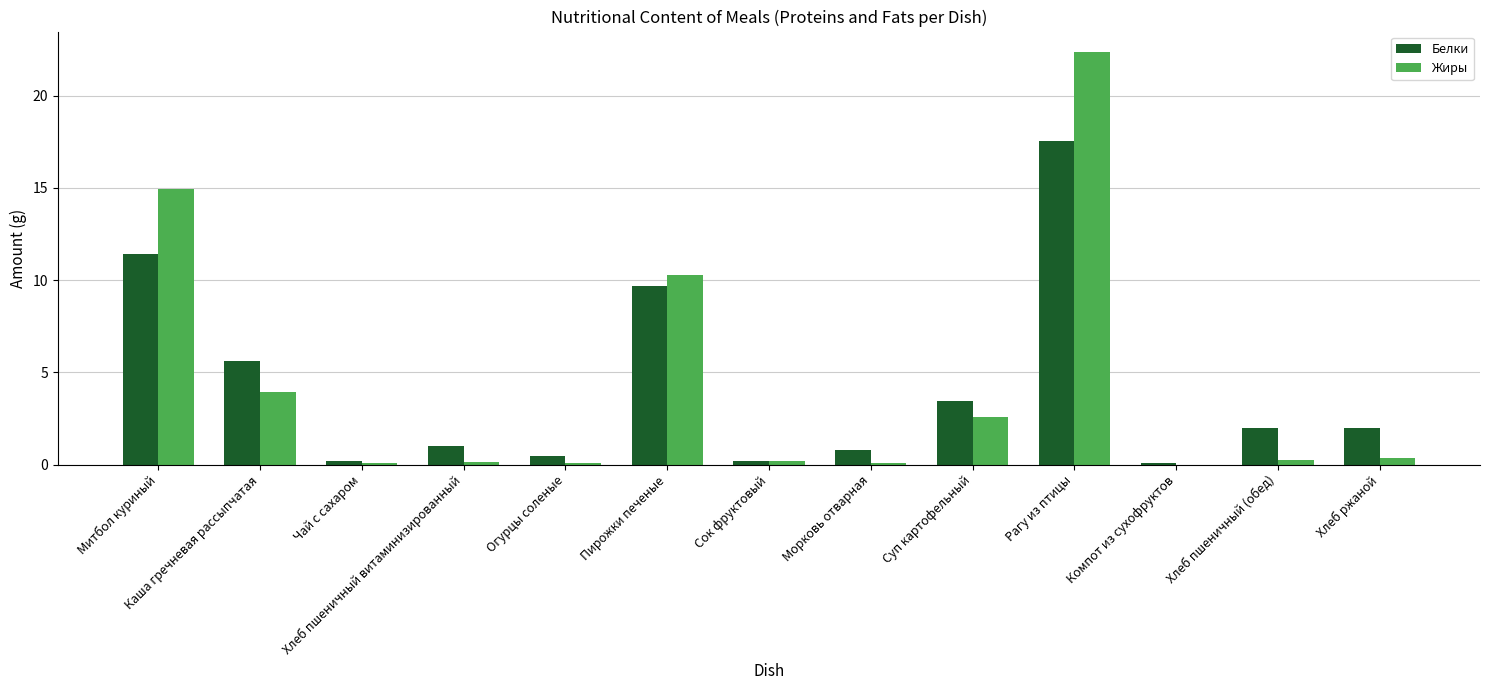

What are all the series names shown in the legend?

Белки, Жиры